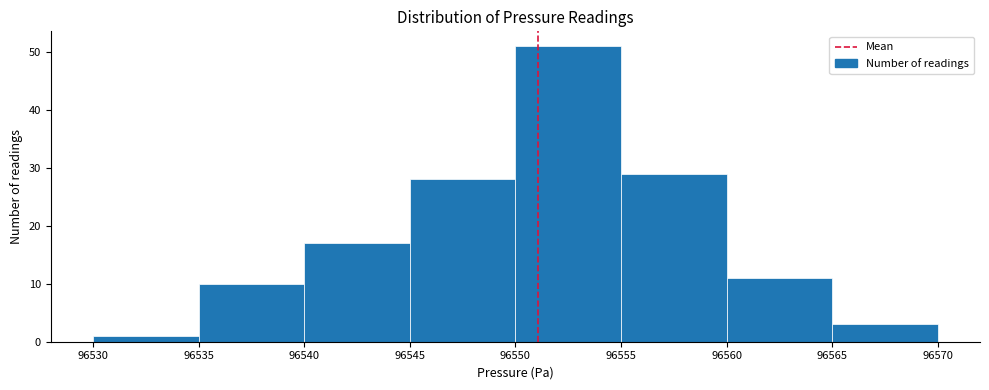

Reading left to right, list every bar in this chart as the range it spans on the x-axis followed by its height. The values are not printed on the chart, so give them approximately, as read against the axis.

96530 to 96535: 1
96535 to 96540: 10
96540 to 96545: 17
96545 to 96550: 28
96550 to 96555: 51
96555 to 96560: 29
96560 to 96565: 11
96565 to 96570: 3